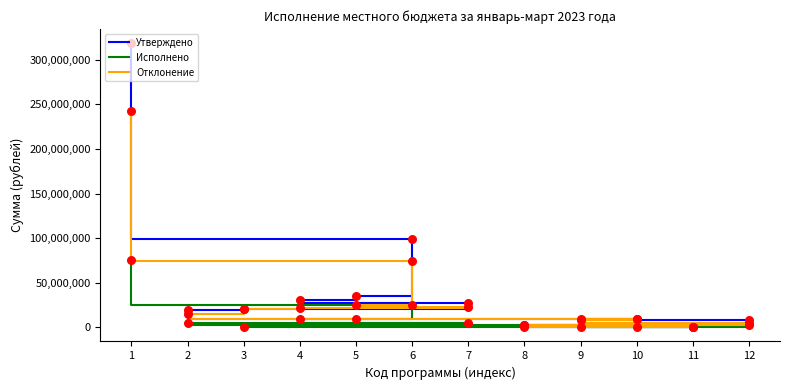

Which series contains the lowest Y value?

Исполнено